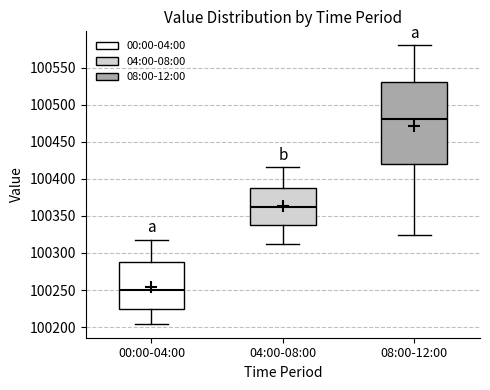

Reading left to right, read every box against the y-axis: the position of its median line, the range the box covers, and the ends of its whiskers. The values are not printed on the chart, so give them approximately, as read against the axis.

00:00-04:00: median 100250, box 100225 to 100290, whiskers 100205 to 100320
04:00-08:00: median 100360, box 100340 to 100385, whiskers 100315 to 100415
08:00-12:00: median 100480, box 100420 to 100530, whiskers 100325 to 100580